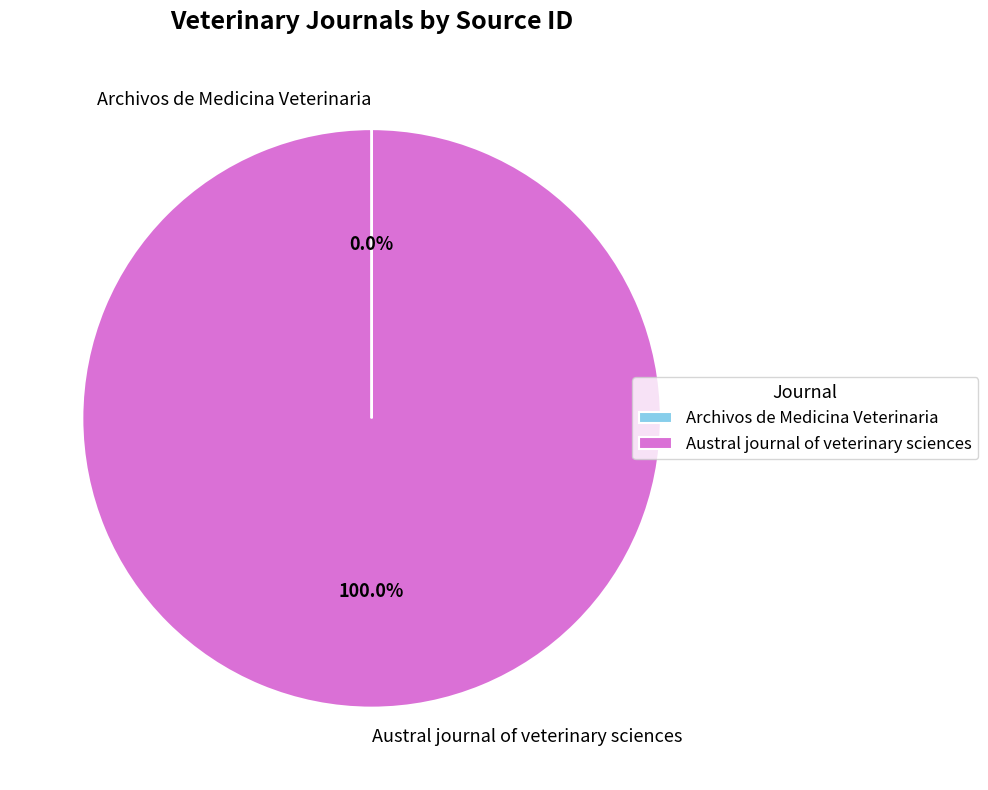

Which category accounts for the majority?

Austral journal of veterinary sciences